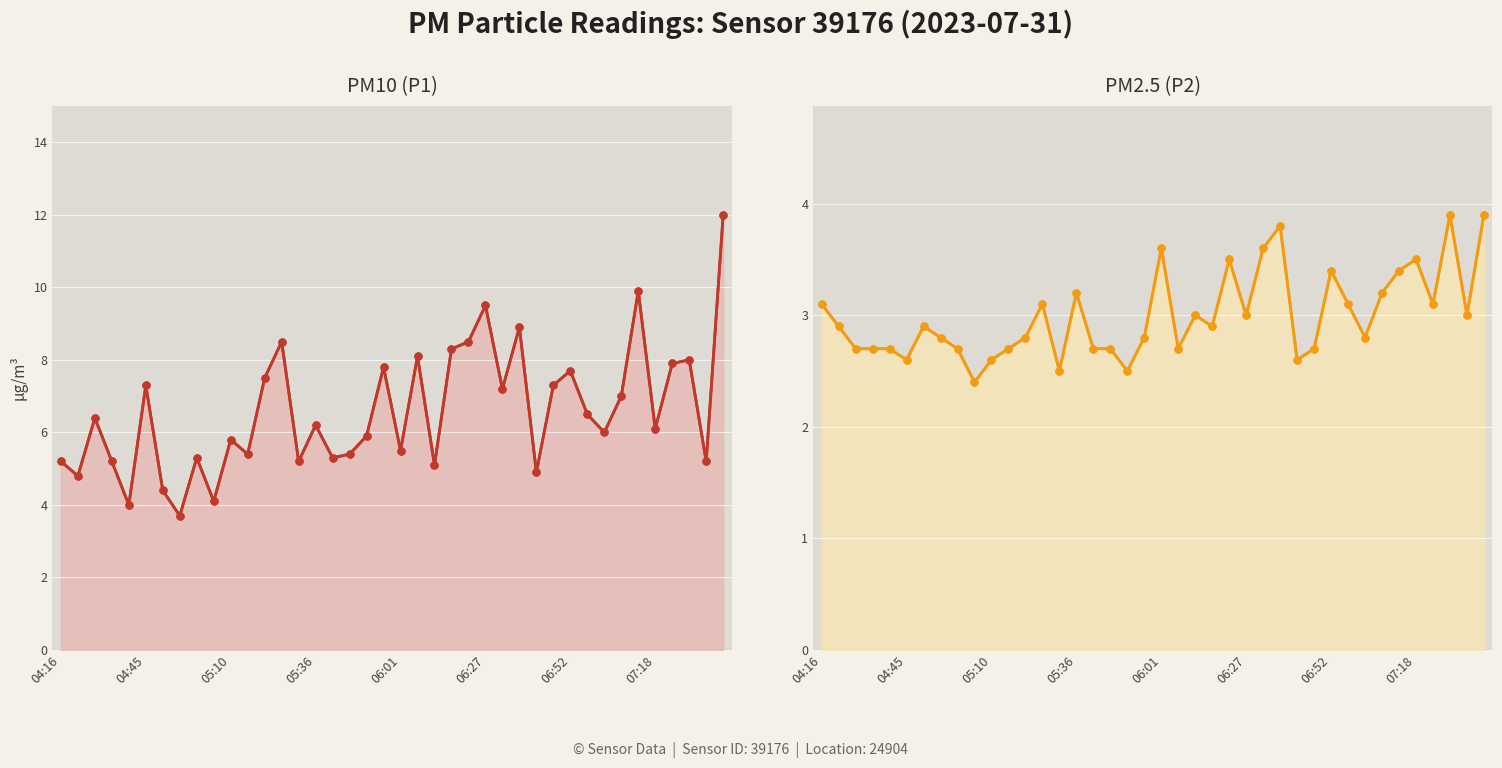

What is the label of the 1st point from the left?

04:16